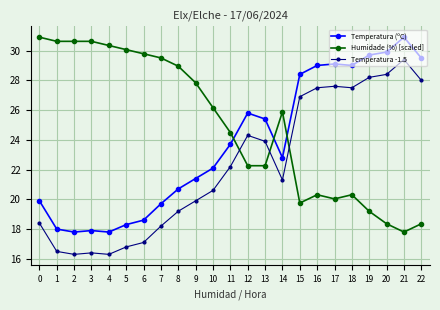

True or false: Temperatura (ºC) has more than 0 points higher than both neighbors.

True